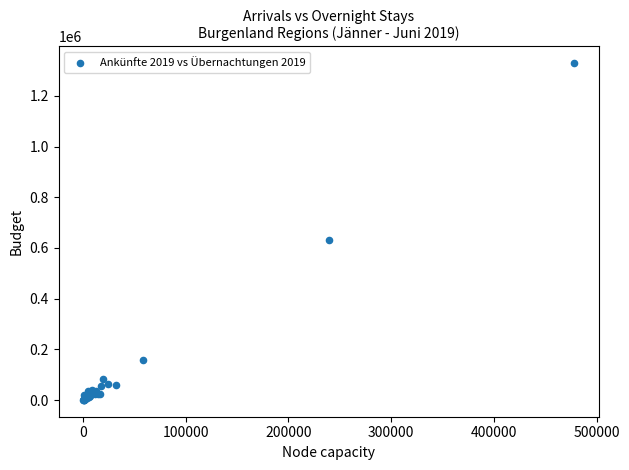

What Y value in the scatter plot is closest to 664459?

632212